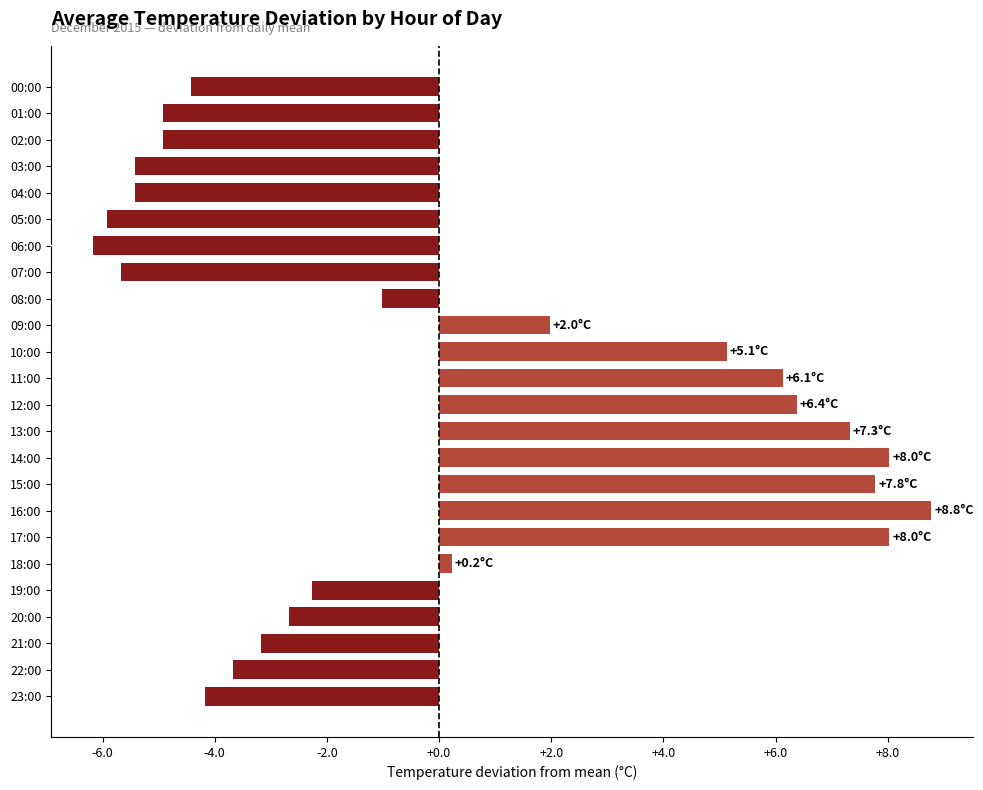

How many negative values are there?

14